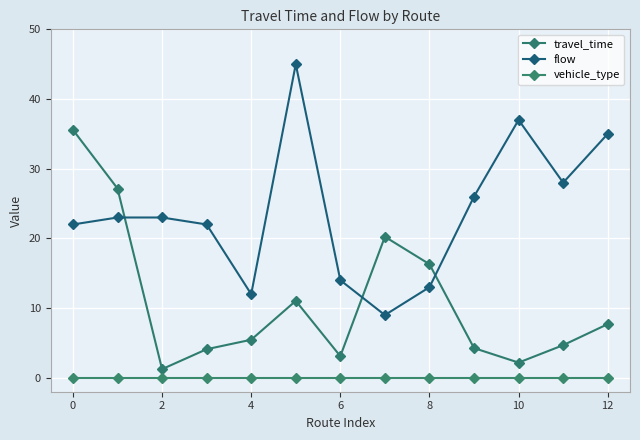

Is this an area chart (filled region under the line)?

No